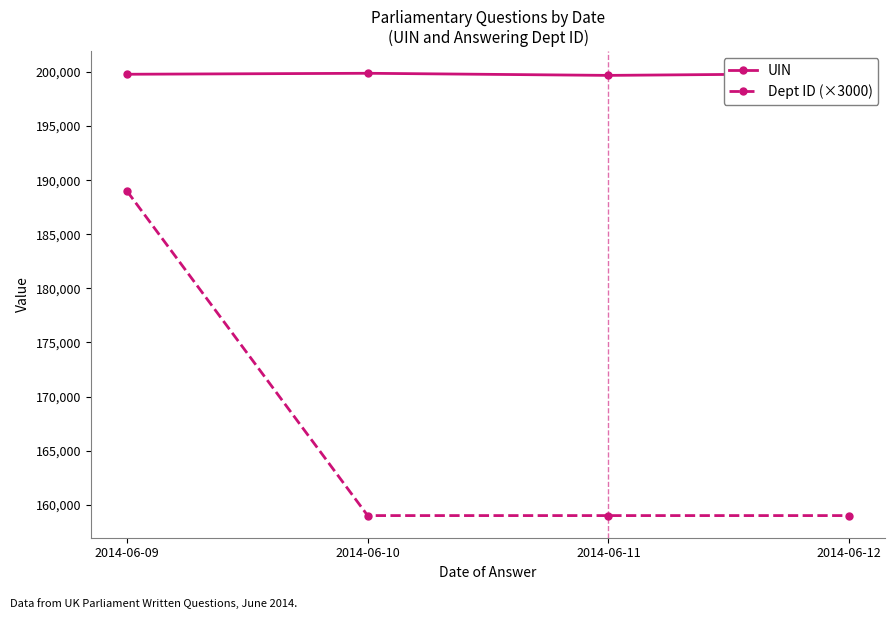

At which category is the sum across all series the highest?

2014-06-09